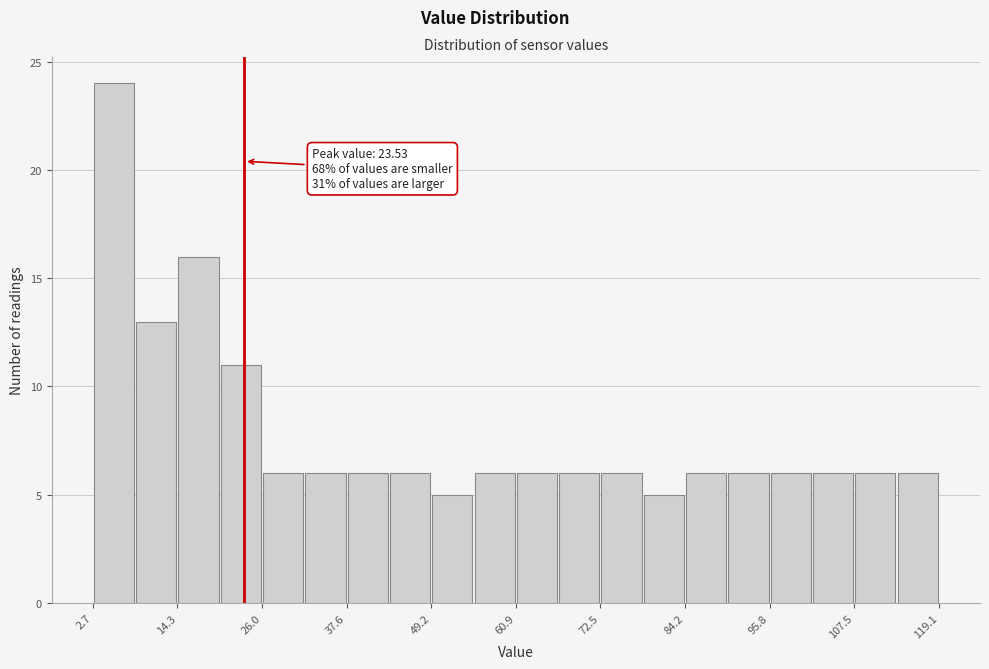

Read against the x-axis, roughly where is the centre of the tallest bar?

6